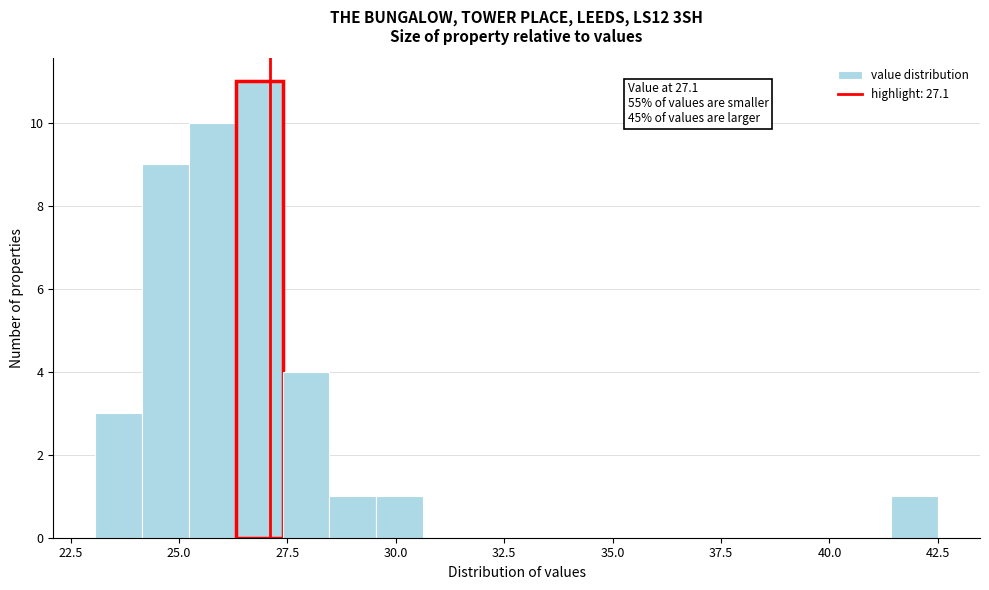

Read against the x-axis, roughly where is the centre of the tallest bar?

27.0